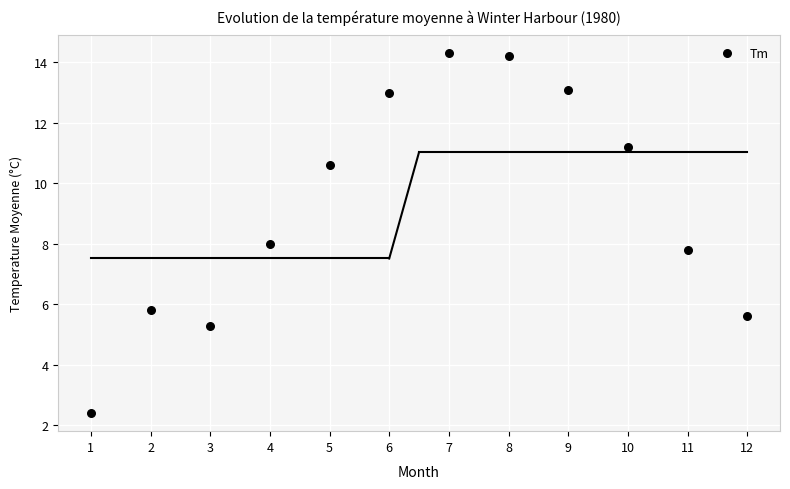

What is the range of Y values (max minus min)?

11.9